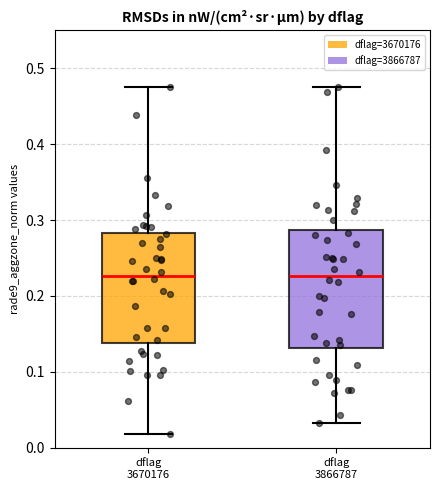

Reading left to right, read every box against the y-axis: the position of its median line, the range the box covers, and the ends of its whiskers. The values are not printed on the chart, so give them approximately, as read against the axis.

dflag 3670176: median 0.23, box 0.14 to 0.28, whiskers 0.02 to 0.47
dflag 3866787: median 0.23, box 0.13 to 0.29, whiskers 0.03 to 0.47